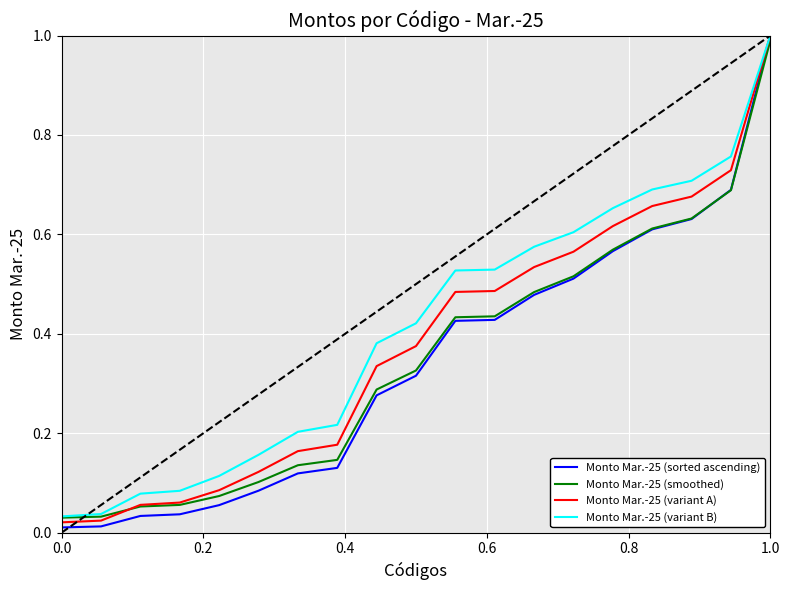

Which series has the widest spread of values?

Monto Mar.-25 (sorted ascending)